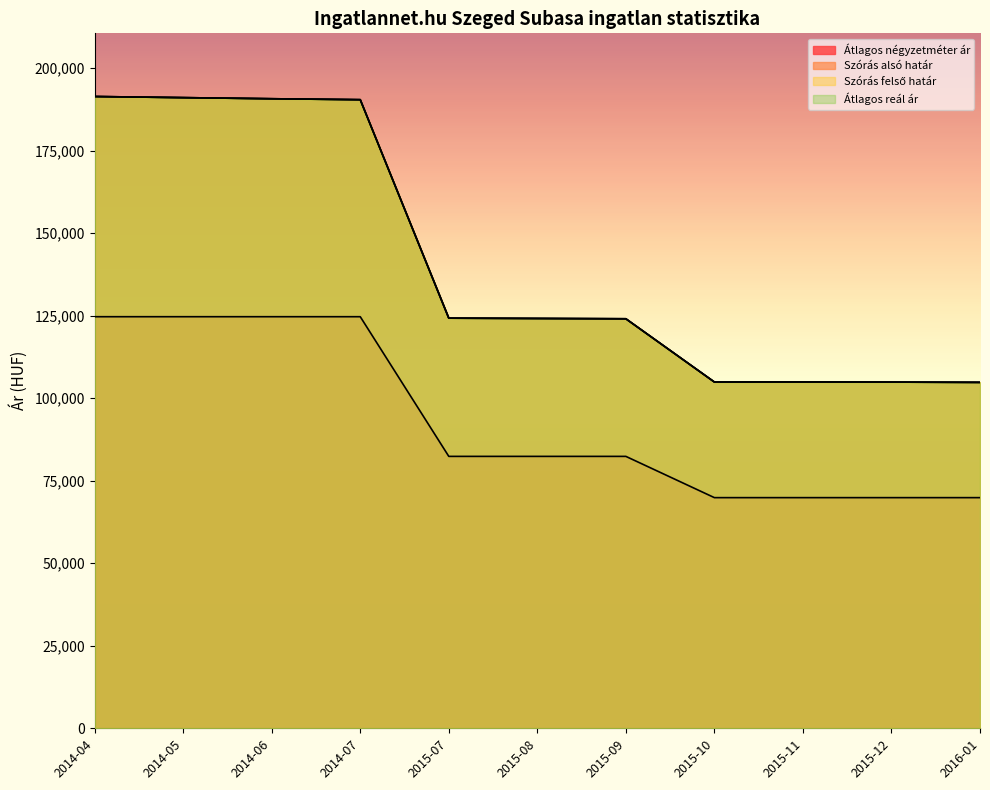

In Szórás felső határ, how many points are higher than both neighbors (excluding endpoints)?

1